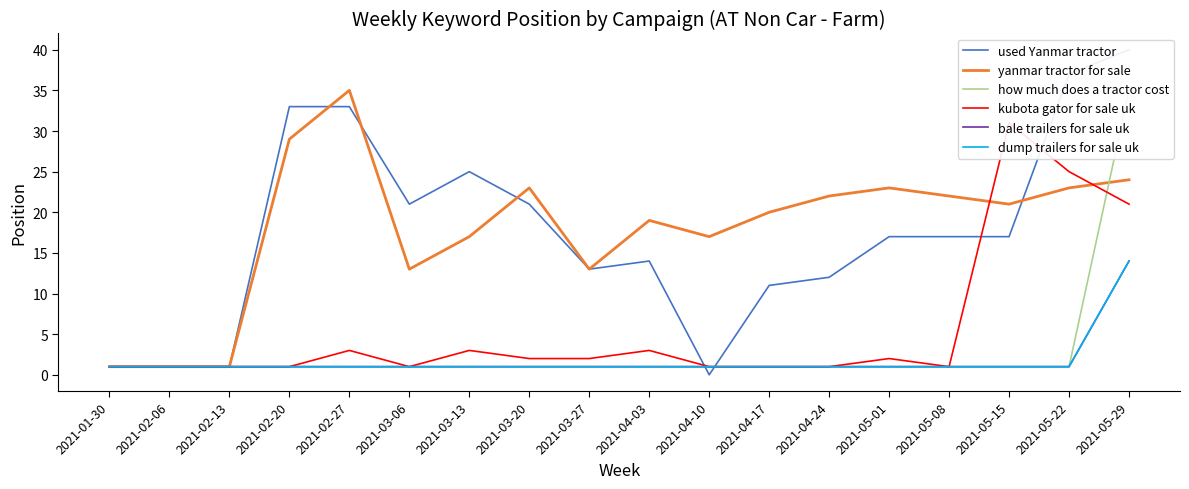

What is the total value across all series at 2021-03-06?

38